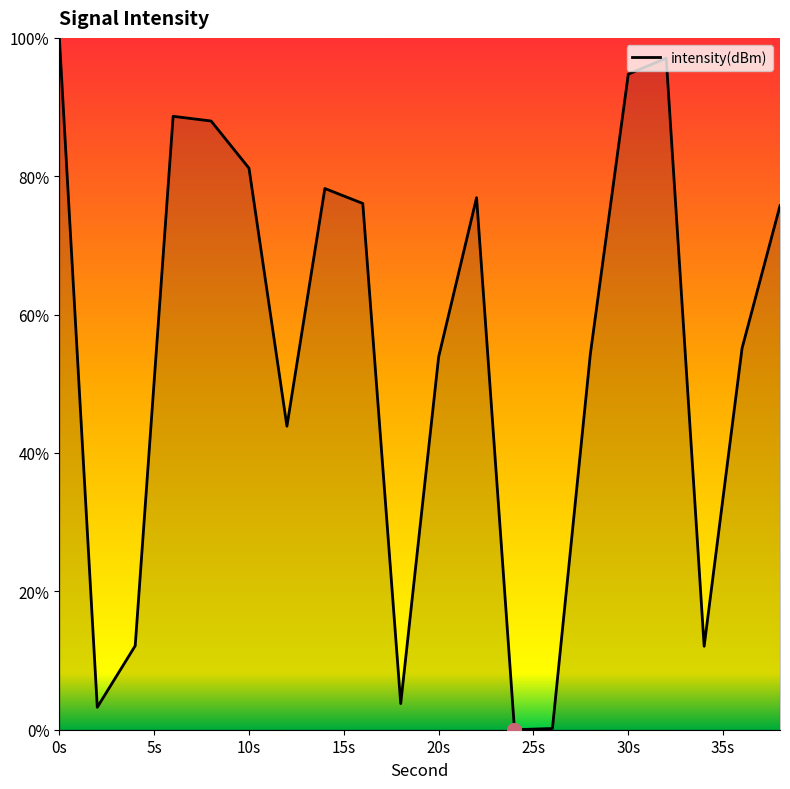

What is the maximum value shown in the chart?

100.0